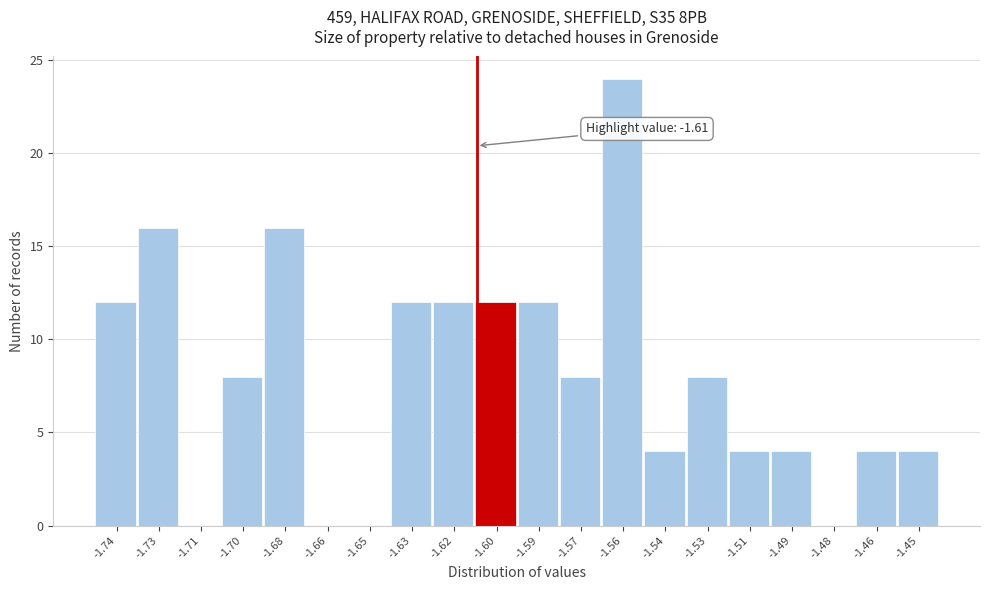

Reading left to right, list all the values displayed in this chart.

-1.74=12	-1.73=16	-1.71=0	-1.70=8	-1.68=16	-1.66=0	-1.65=0	-1.63=12	-1.62=12	-1.60=12	-1.59=12	-1.57=8	-1.56=24	-1.54=4	-1.53=8	-1.51=4	-1.49=4	-1.48=0	-1.46=4	-1.45=4